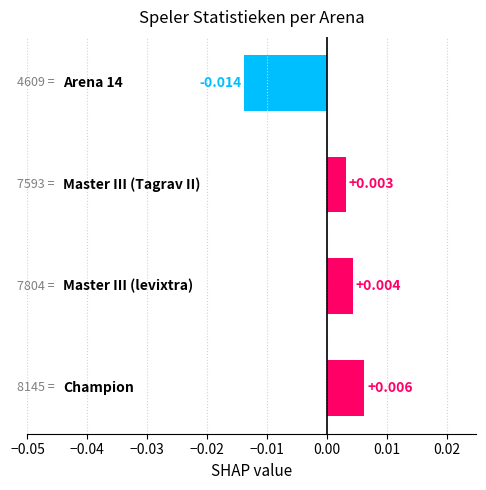

Count the values in the range 0 to 1.

3